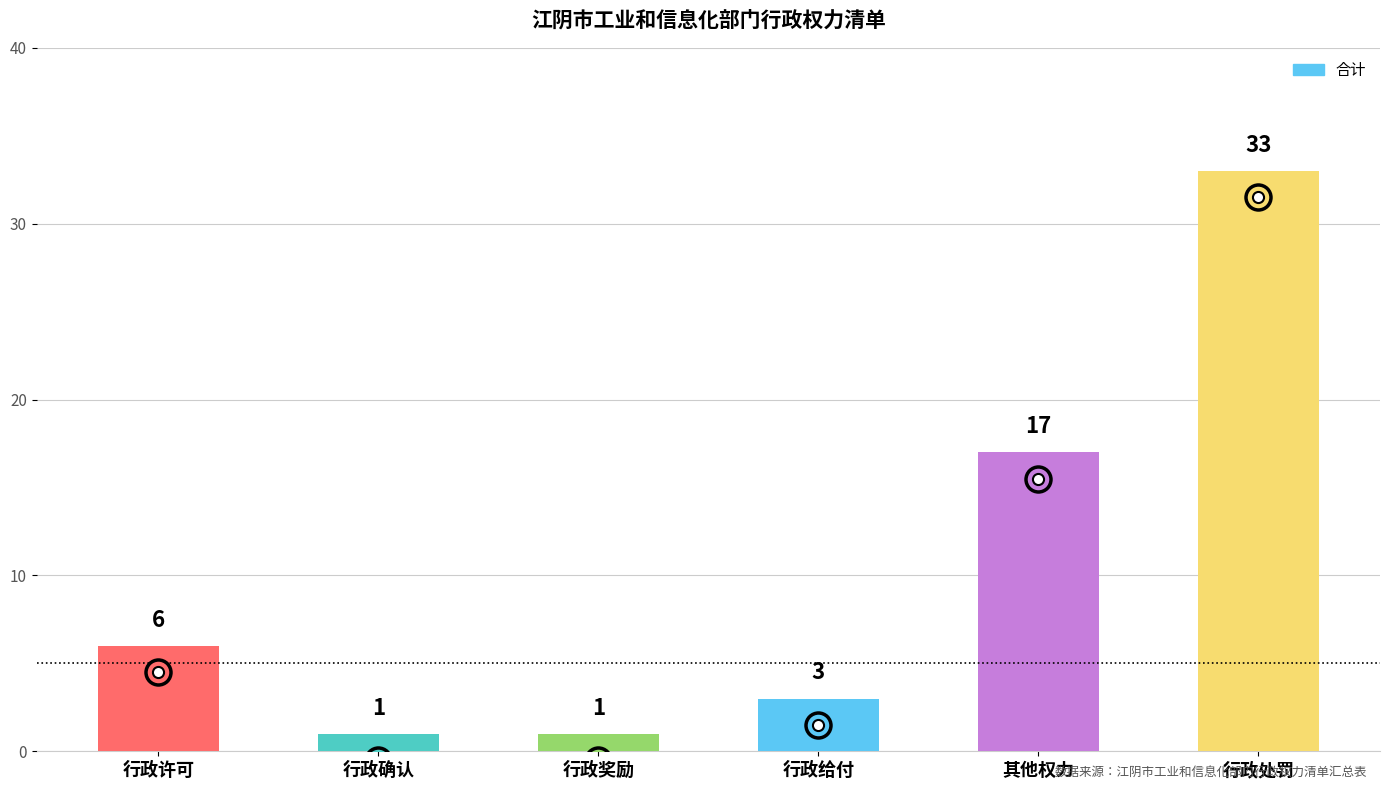

Reading right to left, extract all data points from this chart.

33	17	3	1	1	6